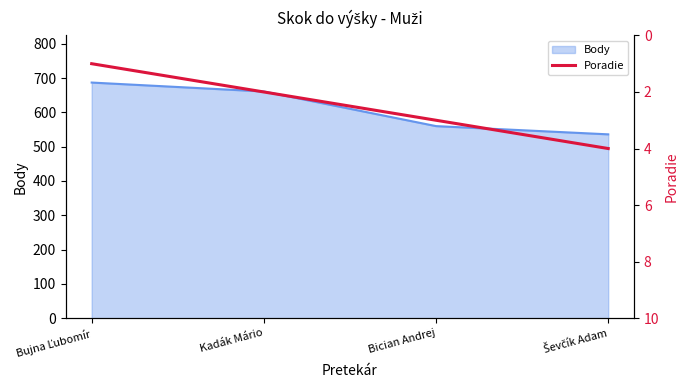

How many data points are above 3?

1